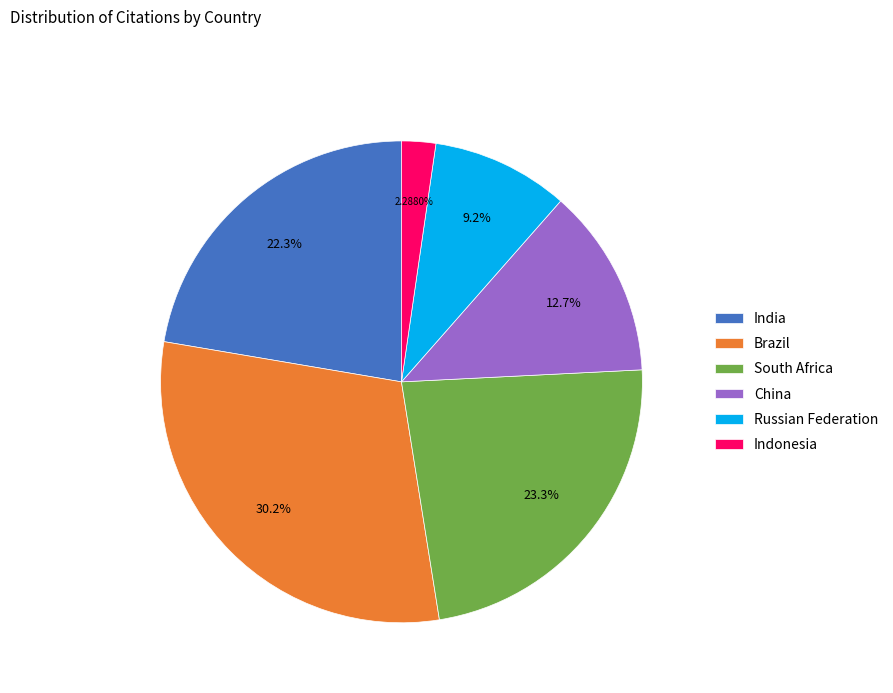

How many segments does this pie chart have?

6